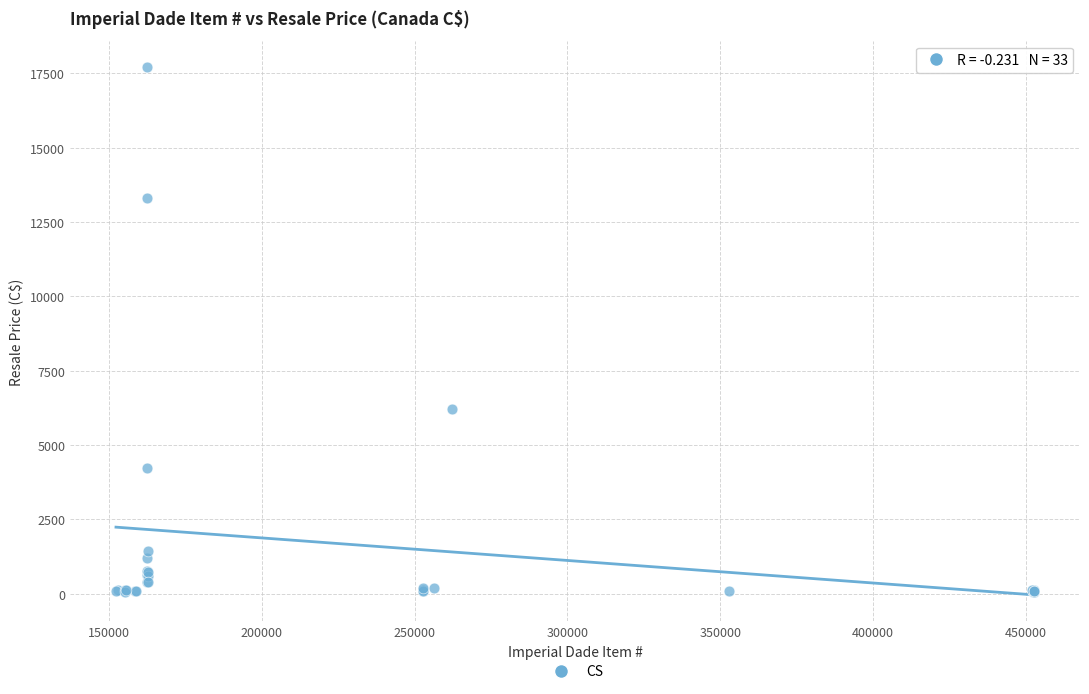

What Y value in the scatter plot is closest to 8882?

6222.6